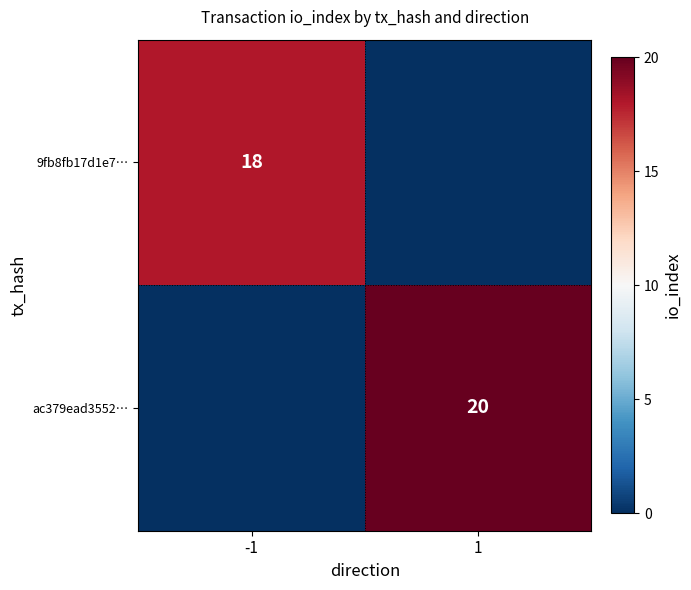

The value of 9fb8fb17d1e7… at -1 is 24. True or false?

False